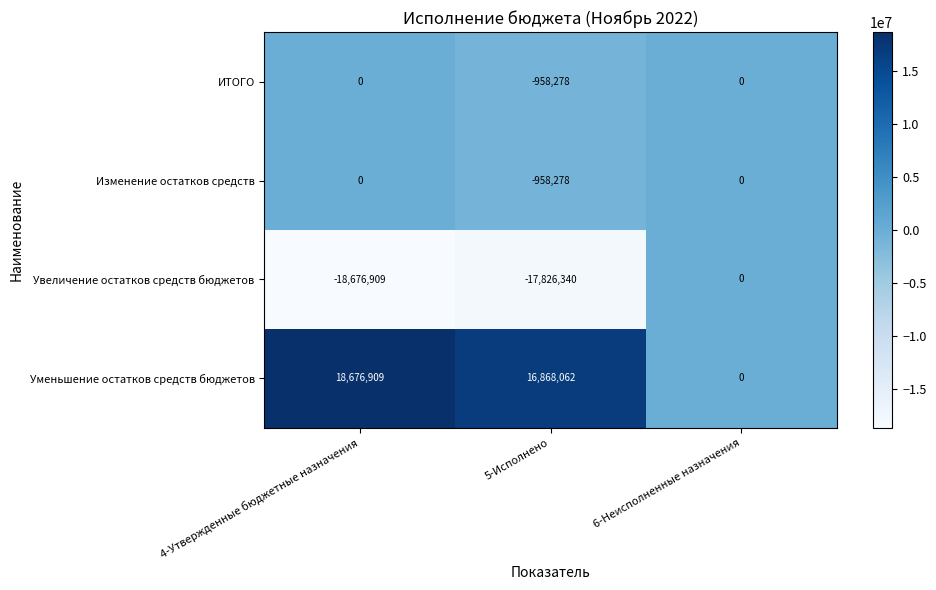

Reading left to right, transcribe all the data shown in this chart.

ИТОГО: 0	-958278	0
Изменение остатков средств: 0	-958278	0
Увеличение остатков средств бюджетов: -18676909	-17826340	0
Уменьшение остатков средств бюджетов: 18676909	16868062	0